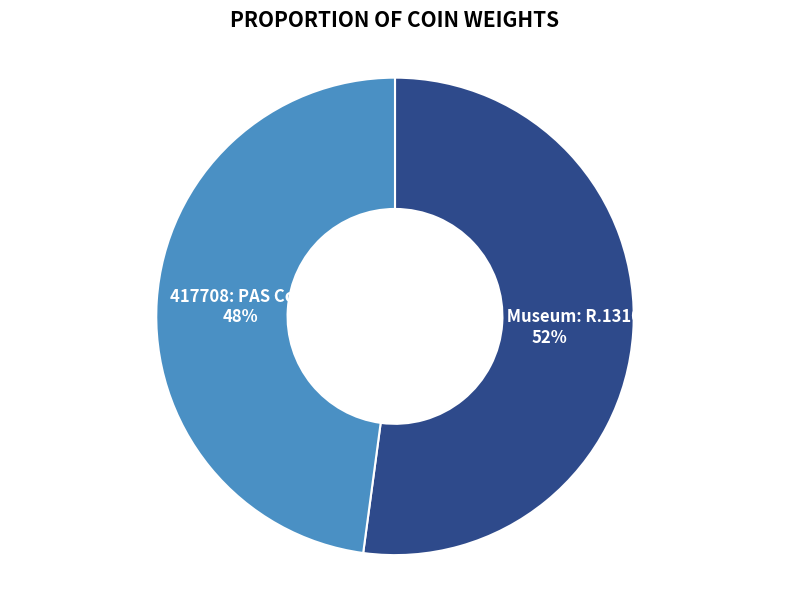

How many segments does this pie chart have?

2